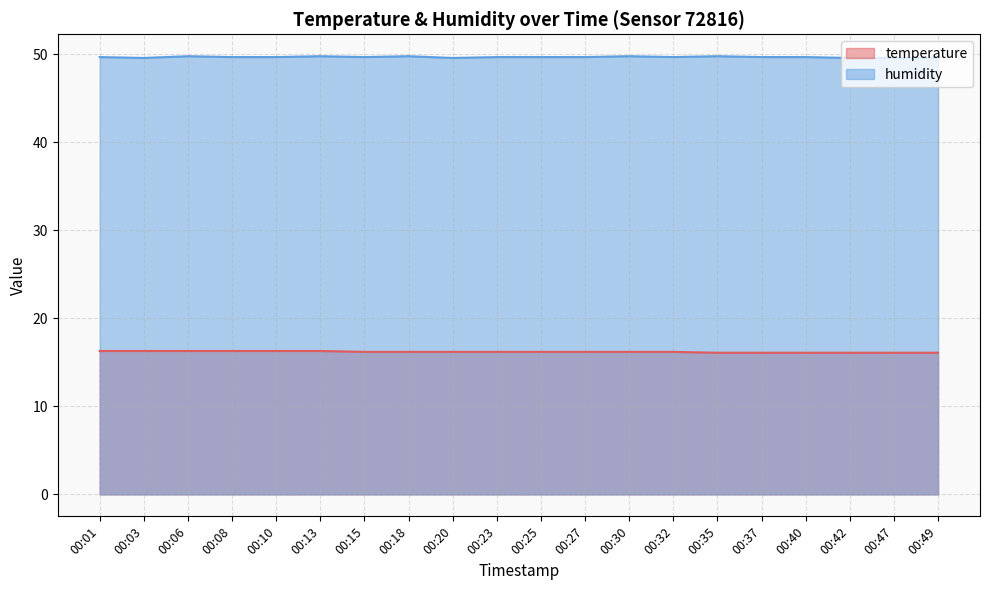

Which category has the lowest value in the humidity series?

00:03